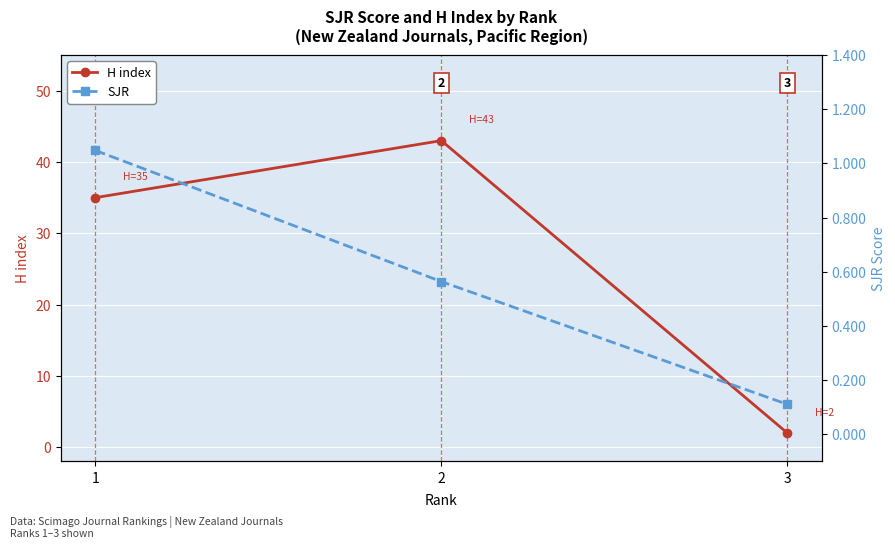

What is the value of the H index point at the 3rd from the left?

2